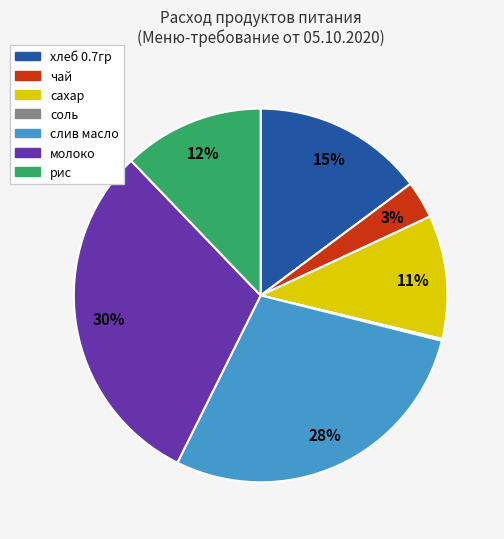

What percentage is the рис slice, to the nearest percent?

12%